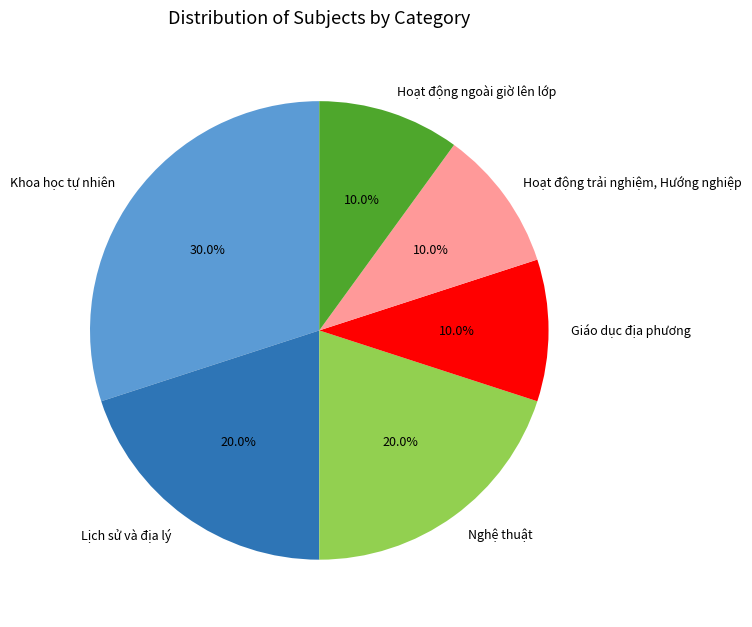

Which has a higher value, Nghệ thuật or Giáo dục địa phương?

Nghệ thuật